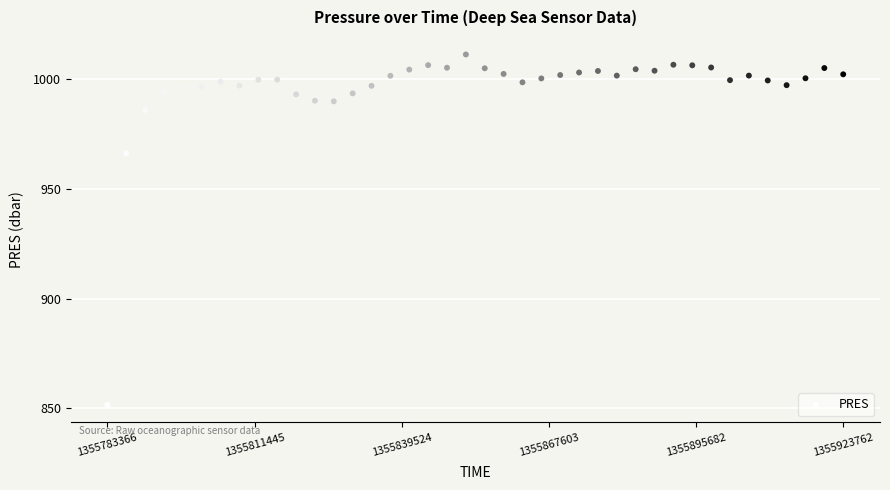

What is the range of Y values (max minus min)?

159.7